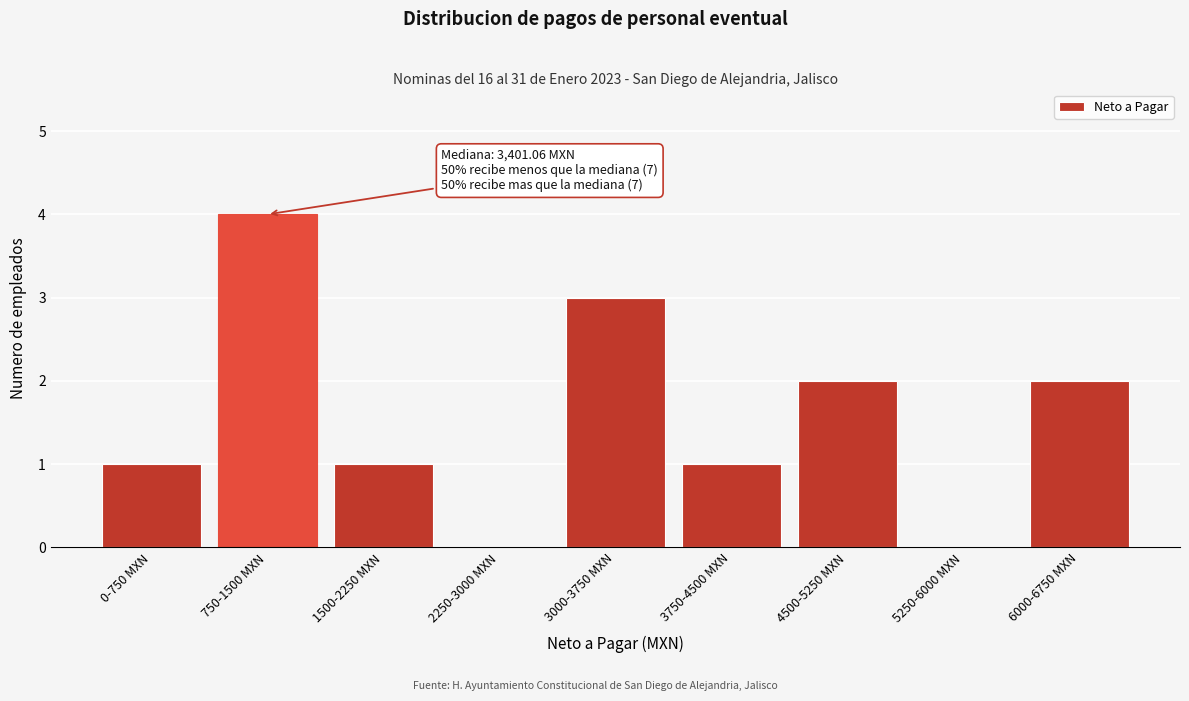

Reading left to right, list all the values displayed in this chart.

0-750 MXN=1	750-1500 MXN=4	1500-2250 MXN=1	2250-3000 MXN=0	3000-3750 MXN=3	3750-4500 MXN=1	4500-5250 MXN=2	5250-6000 MXN=0	6000-6750 MXN=2